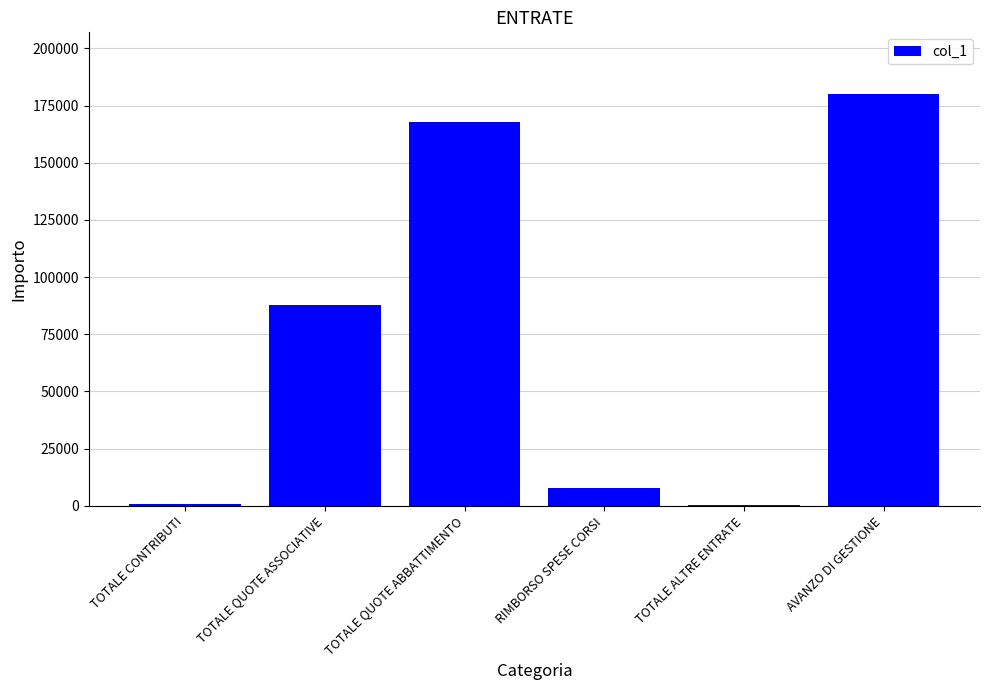

At which label is the value closest to 90250?

TOTALE QUOTE ASSOCIATIVE